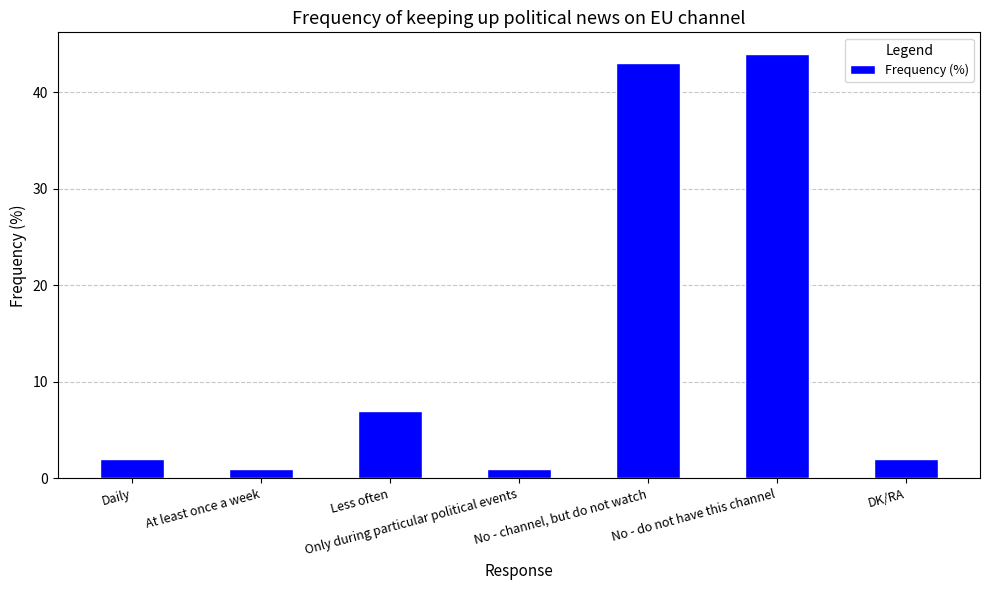

What is the difference between the maximum and minimum values?

43